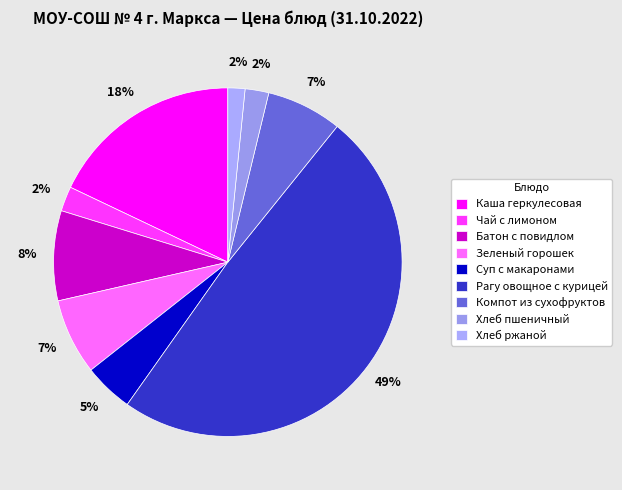

True or false: Хлеб ржаной accounts for 10% of the total.

False